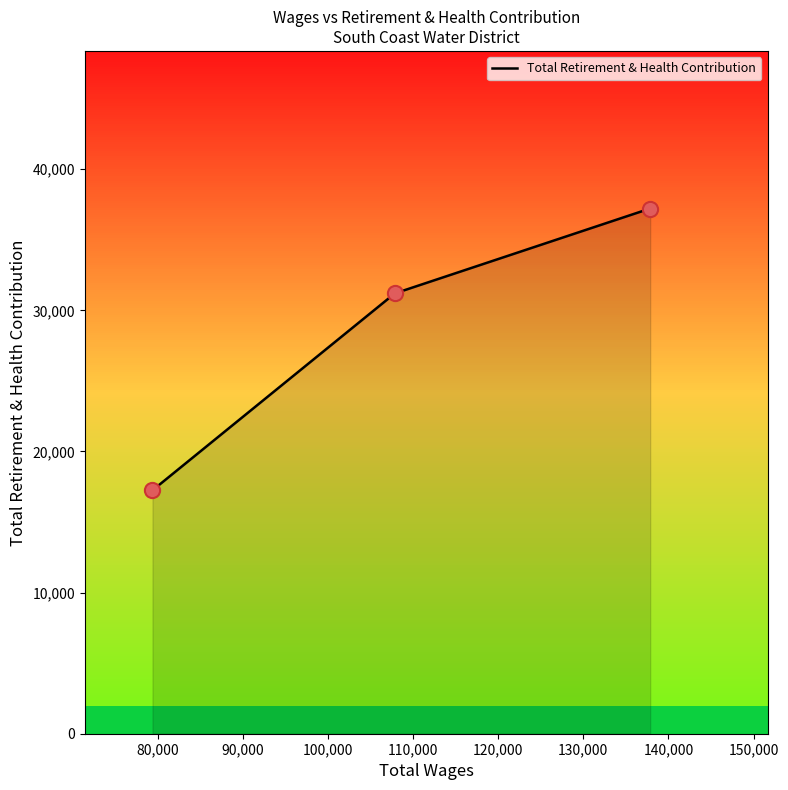

What is the change in value from 137861.0 to 79390.0?

-19968